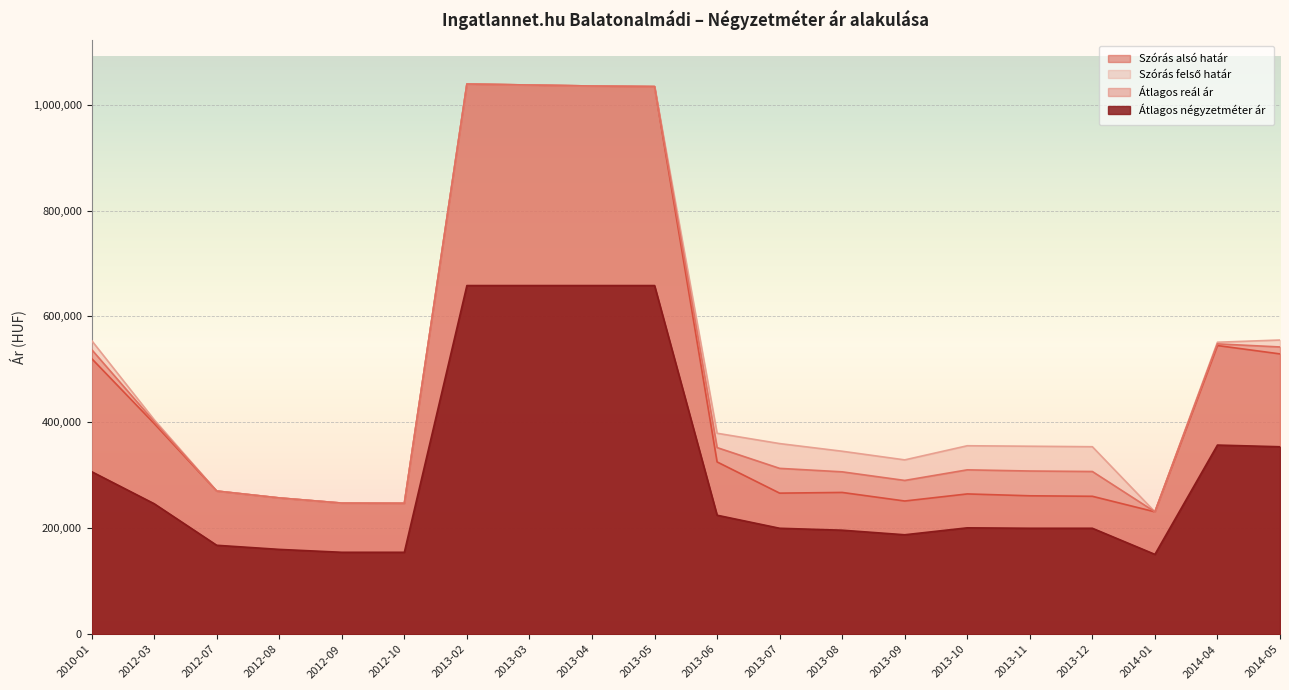

True or false: Szórás felső határ and Átlagos reál ár intersect in this chart.

False